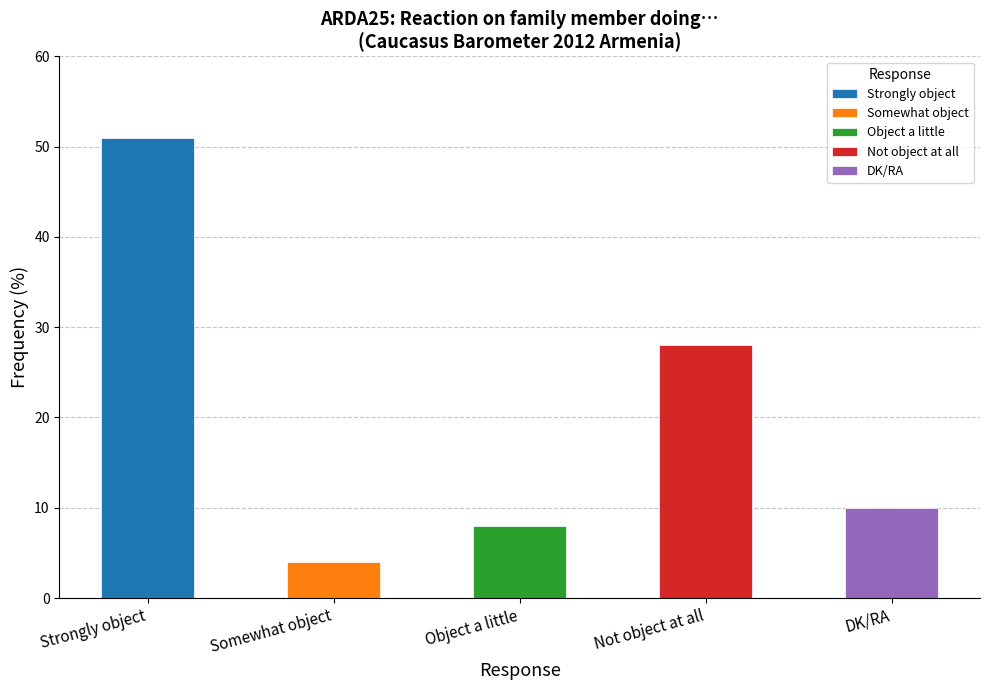

What is the average value?

20